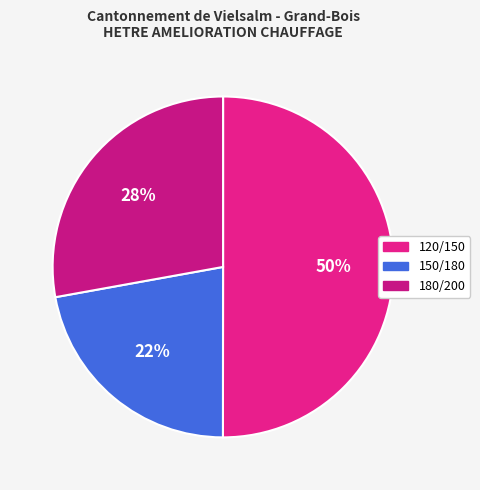

What is the total percentage of 180/200 and 120/150?

77.9%